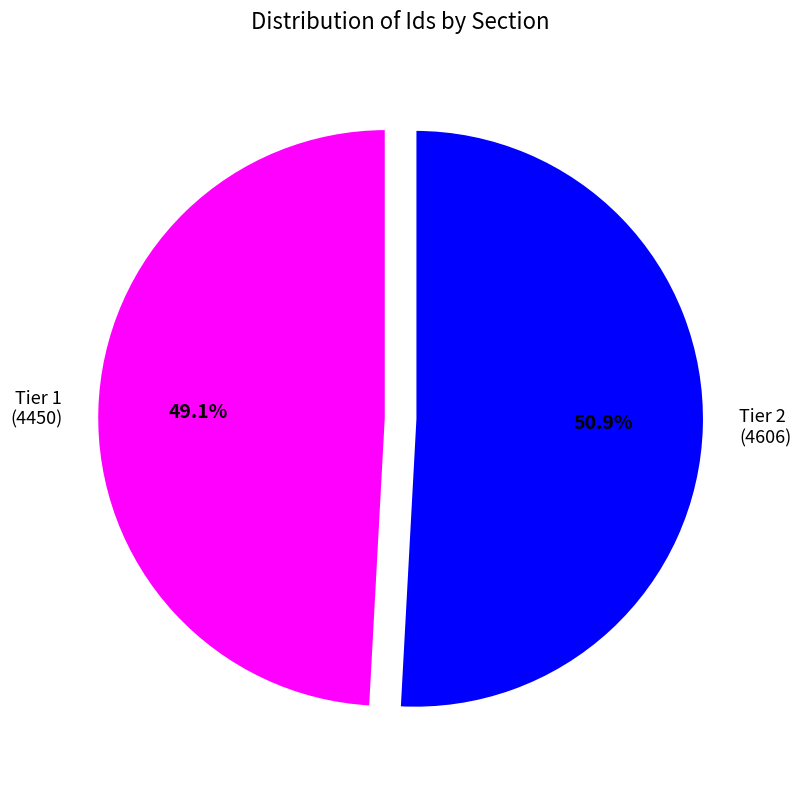

How much of the chart is everything except Tier 1?

50.9%